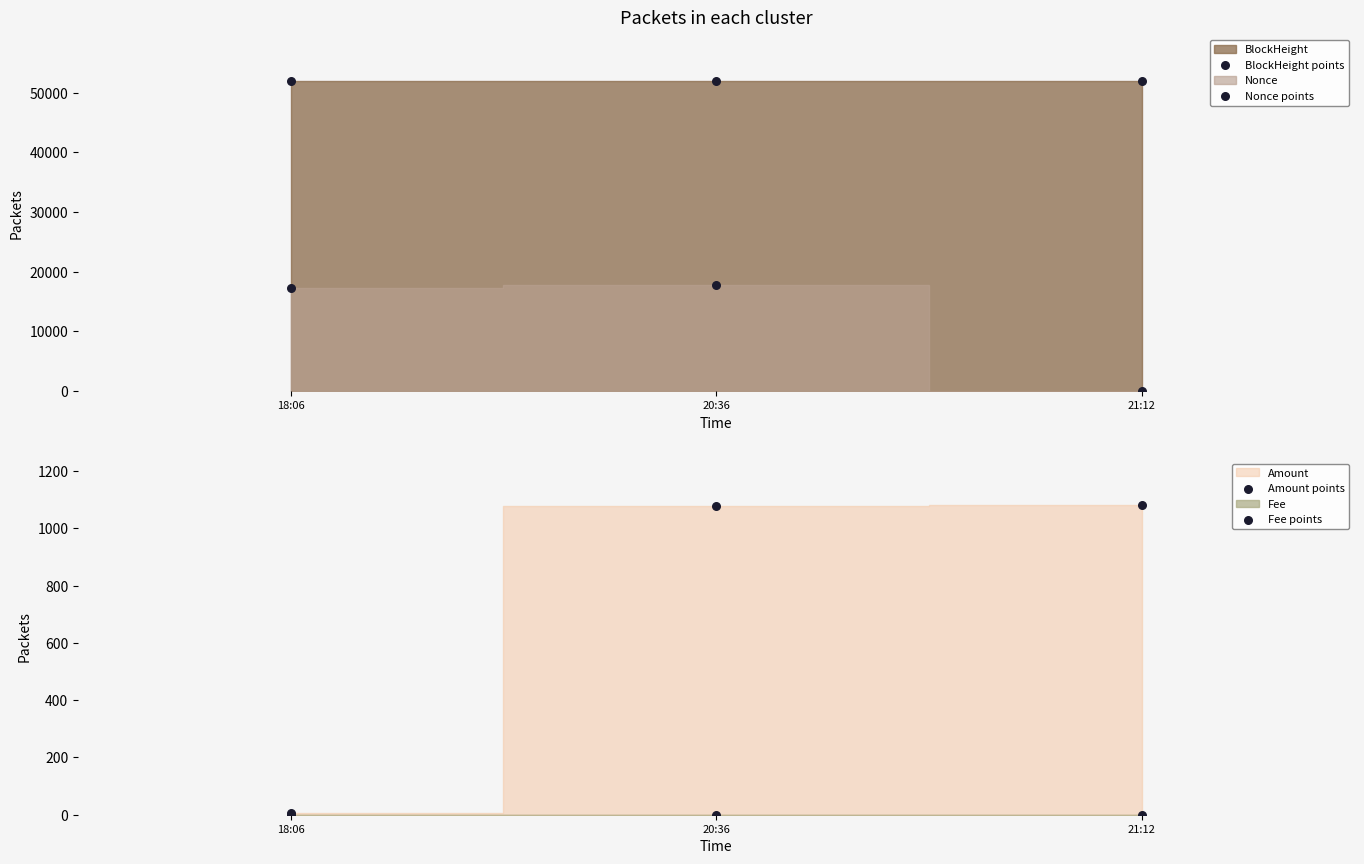

Which series reaches the minimum Y coordinate?

Nonce points